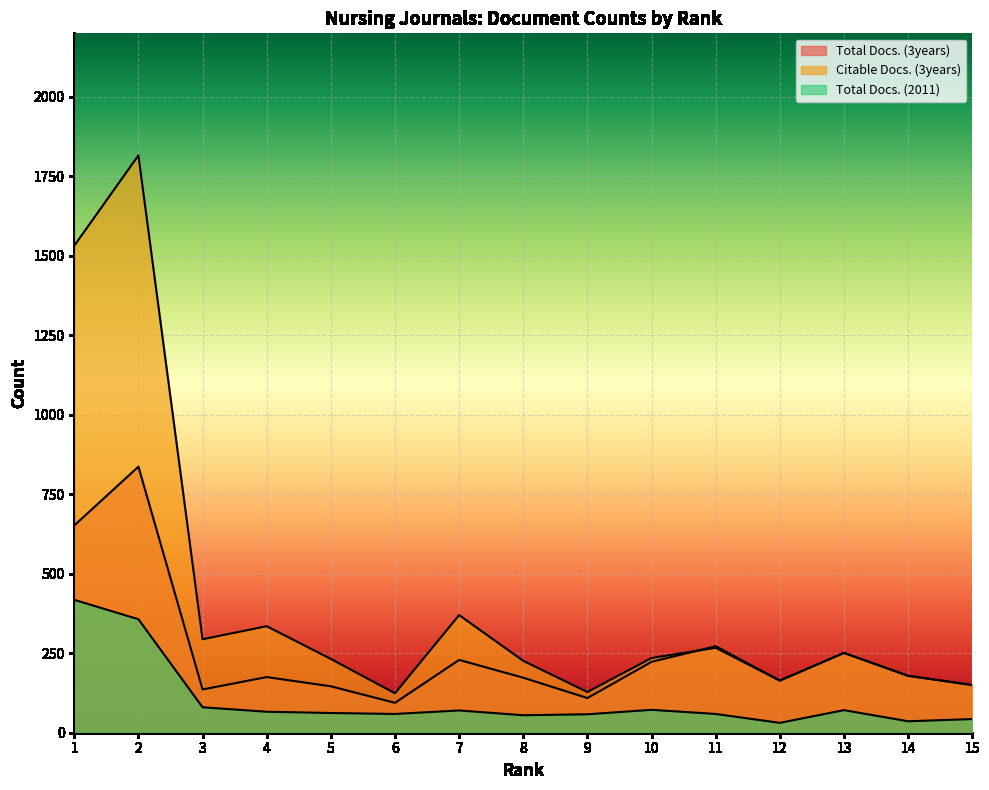

How many series are shown in this chart?

3